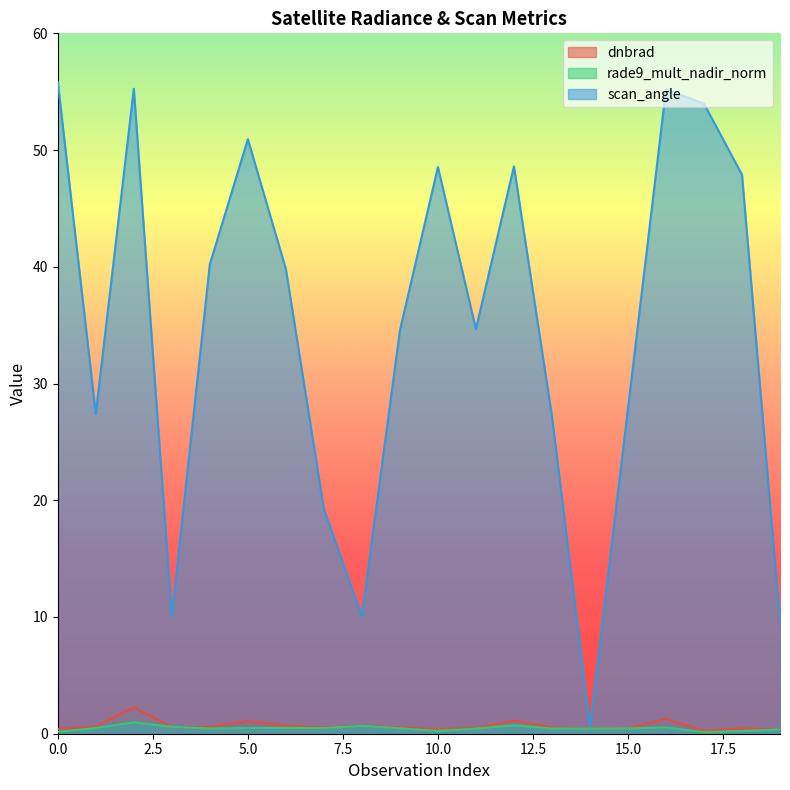

At how many categories does at least one series exceed 7?

19